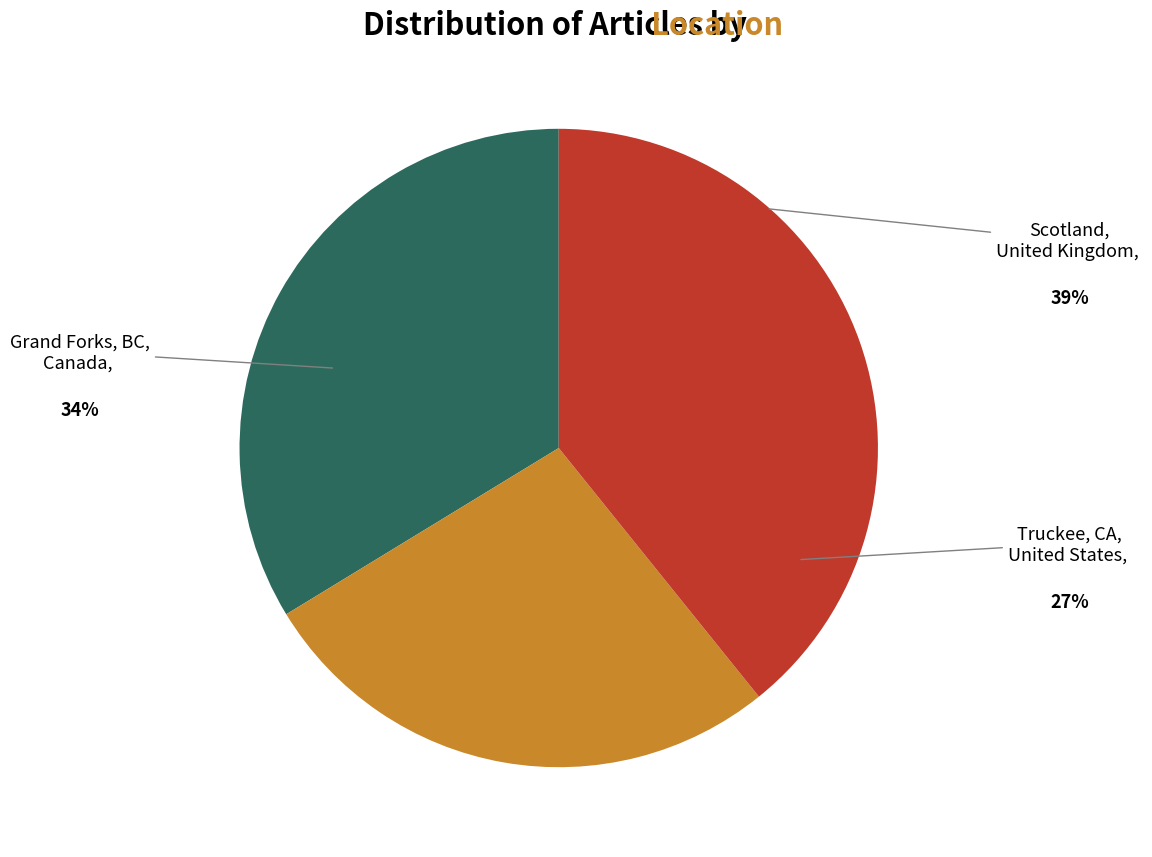

Is there any slice that represents more than half of the pie?

No